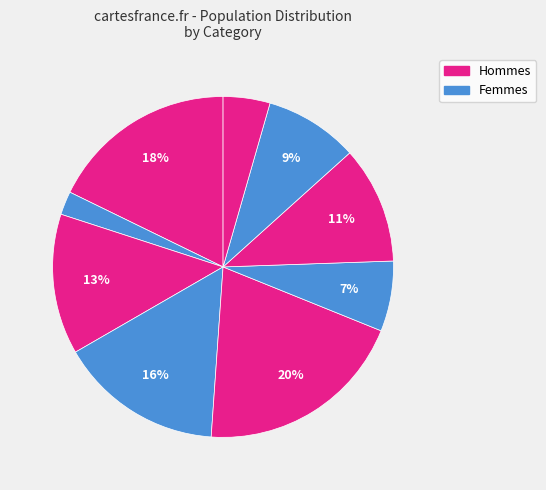

How many slices are in this pie chart?

9